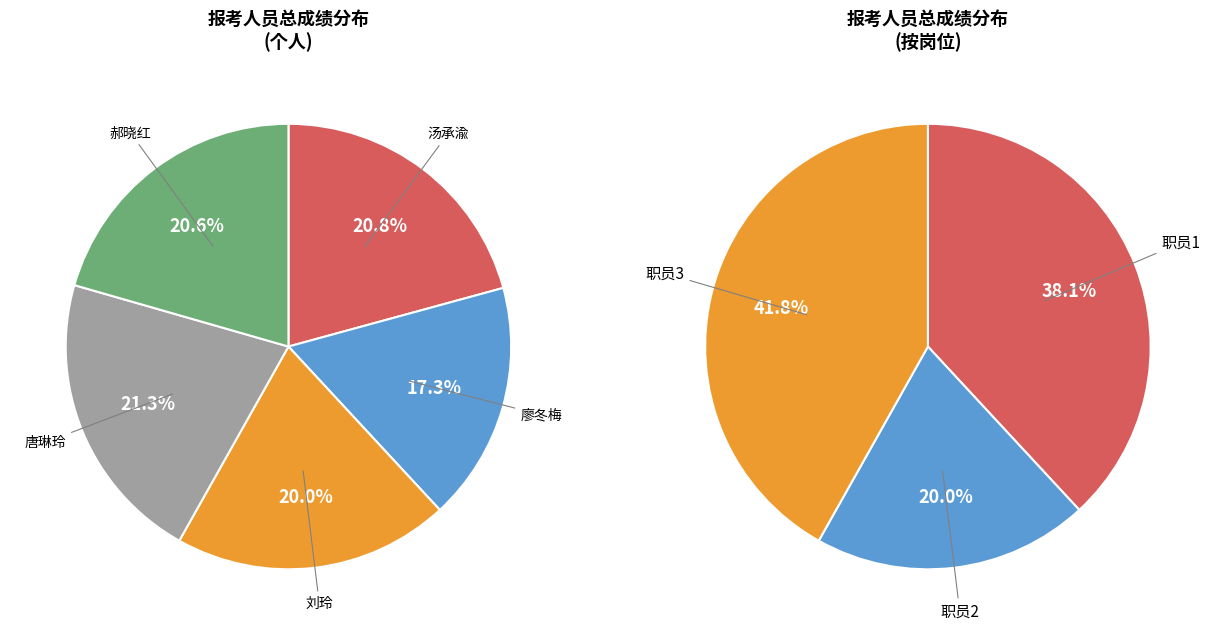

What percentage is the 廖冬梅 slice, to the nearest percent?

17%